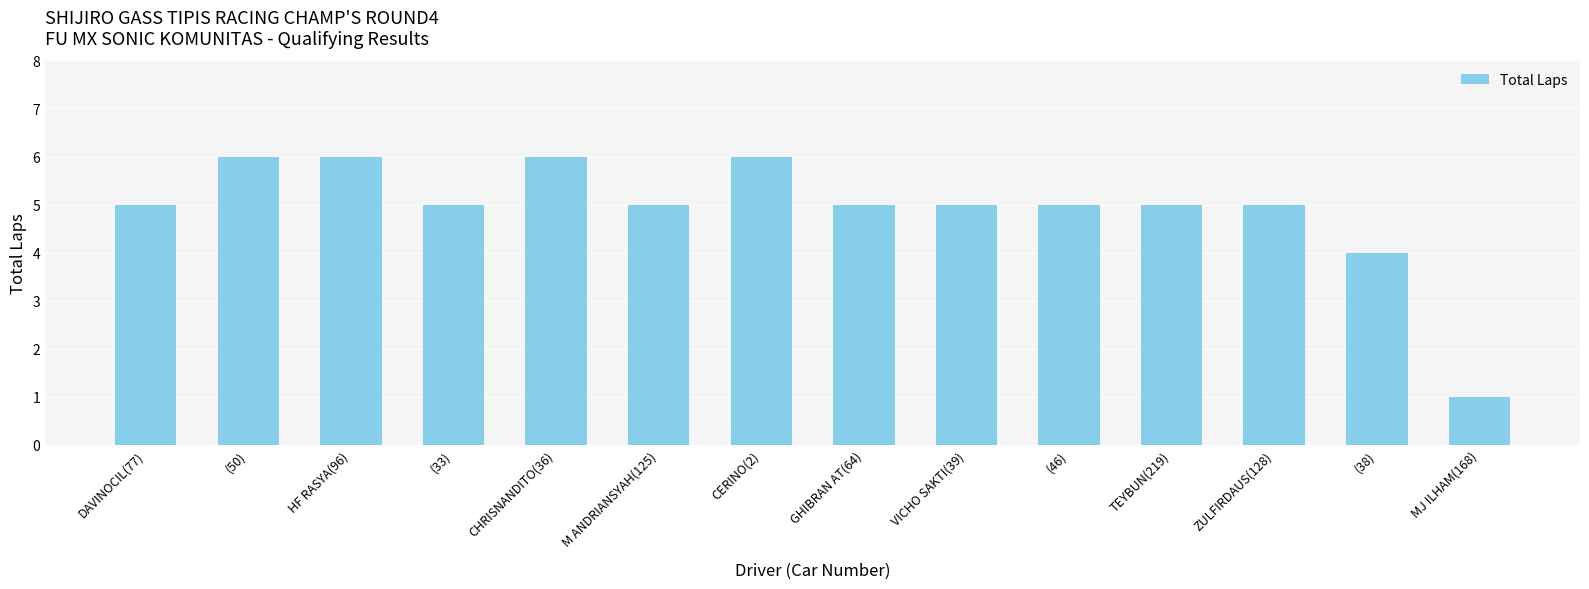

The chart shows a value of 1 at MJ ILHAM(168). True or false?

True